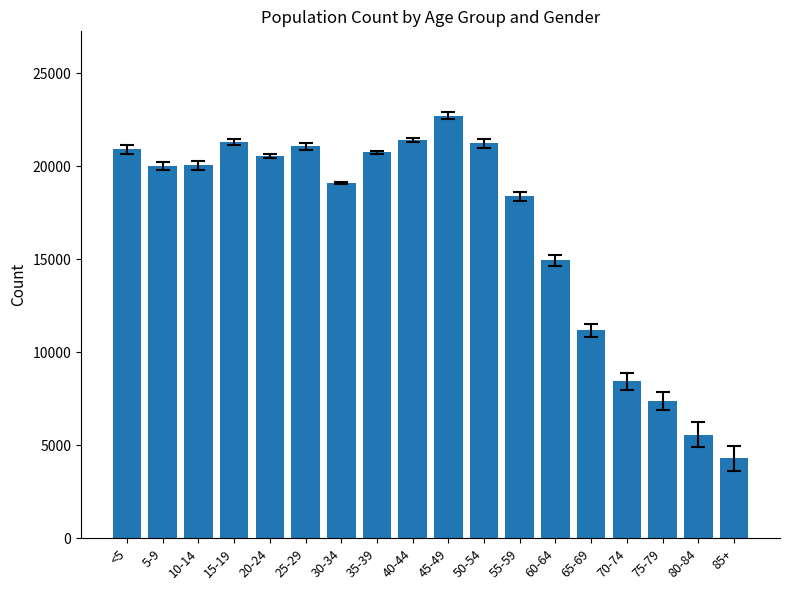

The chart shows a value of 32476 at 55-59. True or false?

False